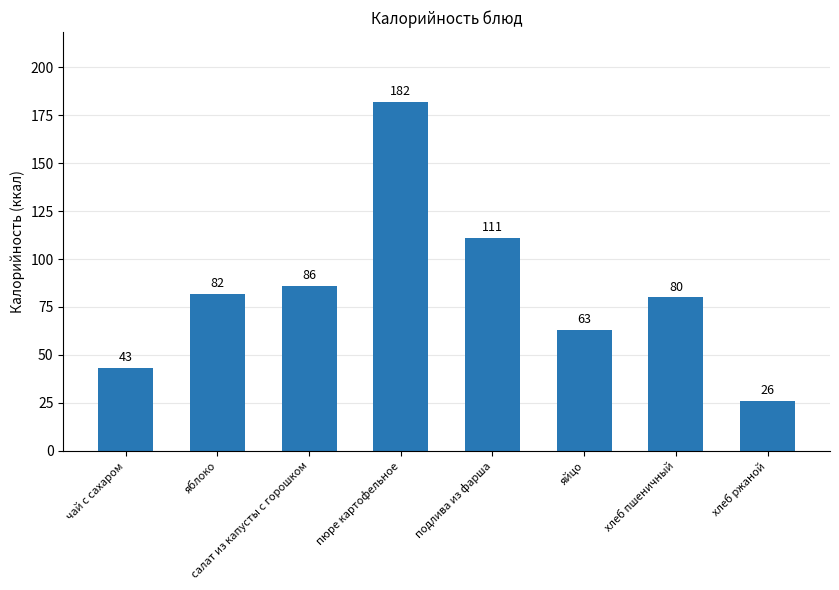

Does the chart contain stacked bars?

No